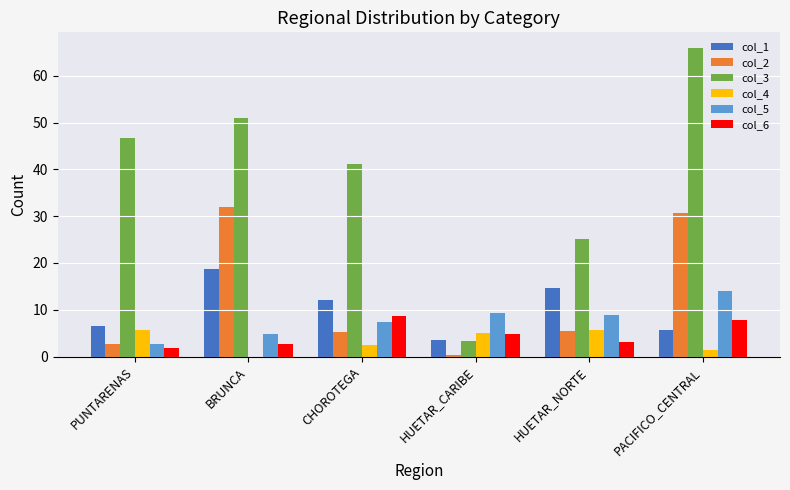

True or false: col_3 has a value of 5.8 at HUETAR_CARIBE.

False